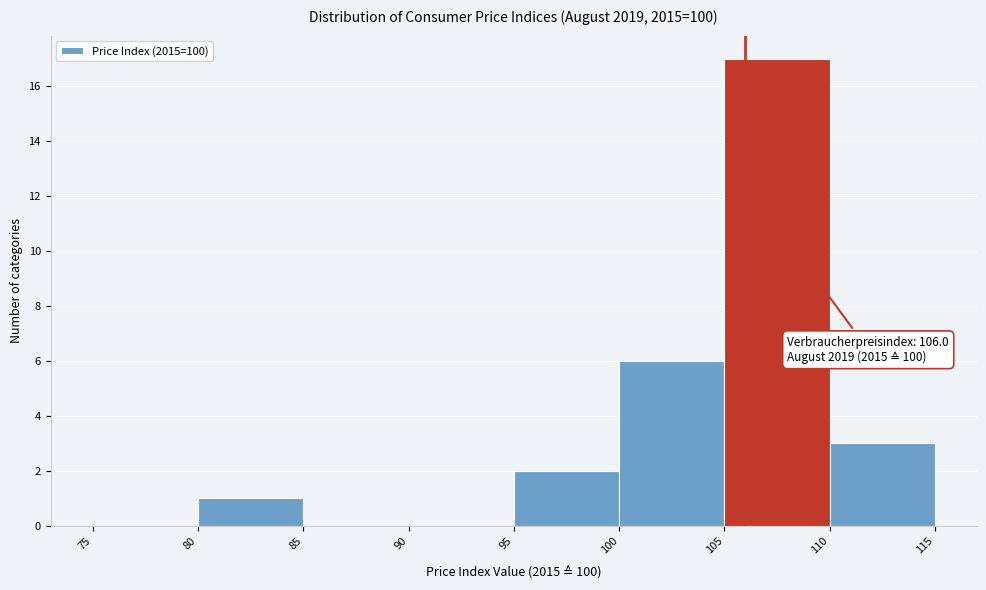

Which range on the x-axis has the tallest bar?

105 to 110